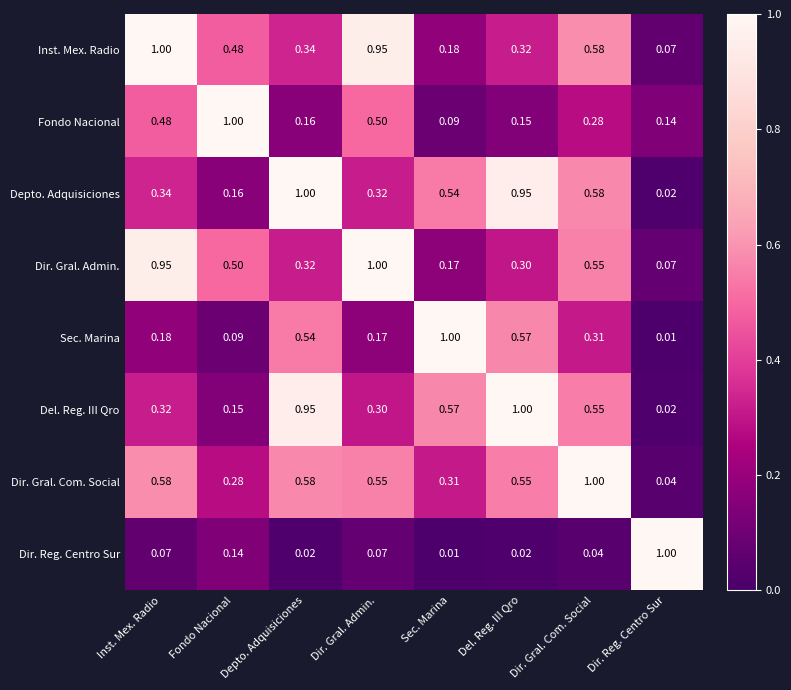

Which category has the highest value in the Dir. Gral. Admin. series?

Dir. Gral. Admin.